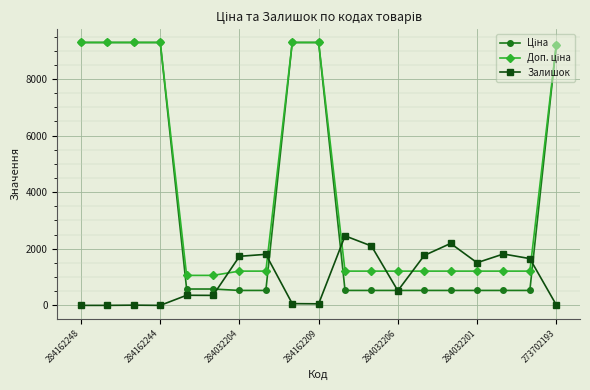

At how many categories does at least one series exceed 2669?

7